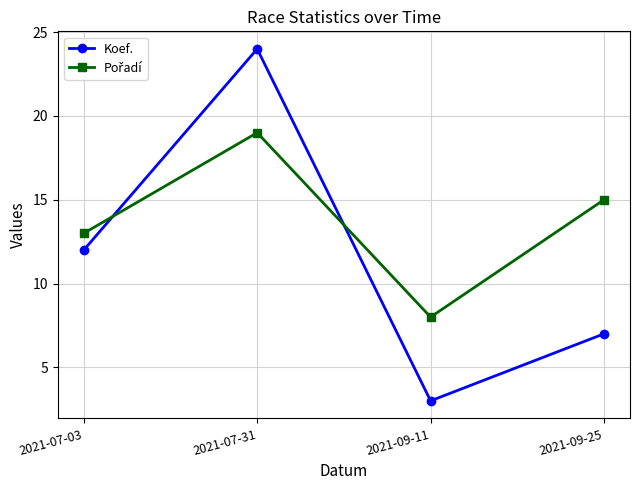

What is the label of the 4th point from the left?

2021-09-25